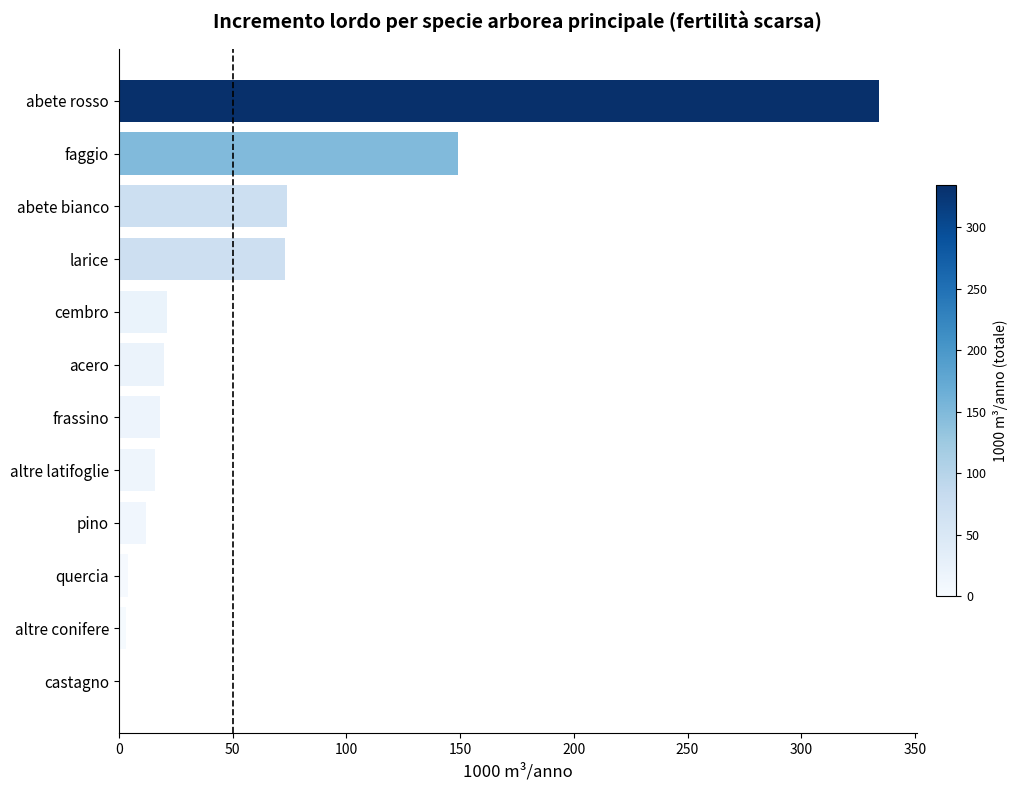

How many series are shown in this chart?

1